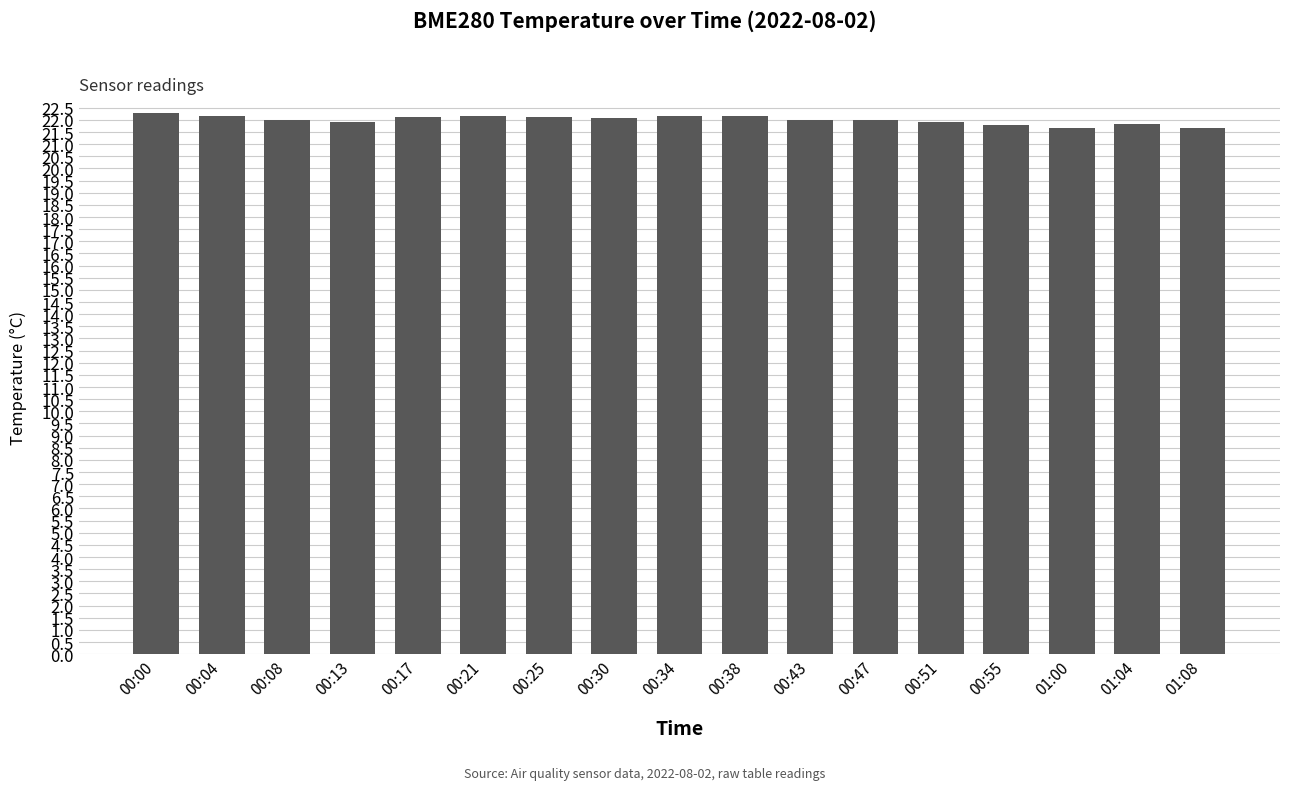

Between 00:13 and 00:04, which is larger?

00:04